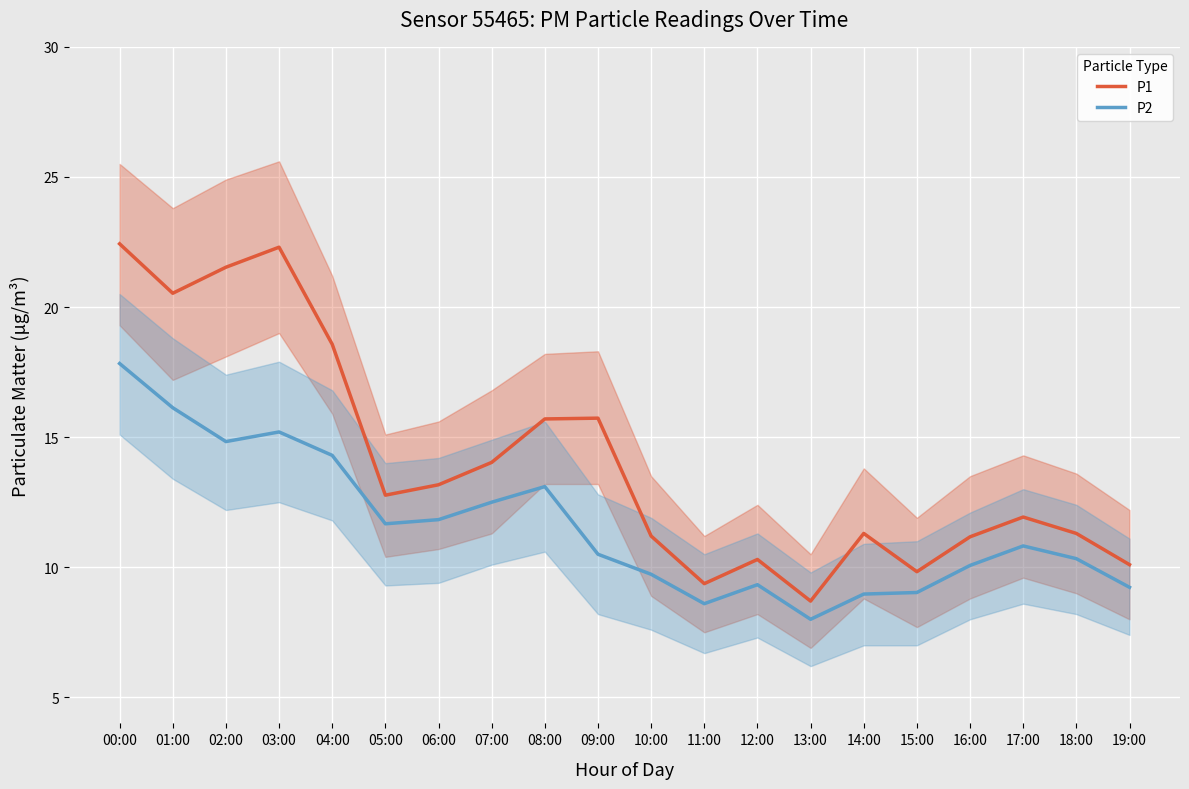

What is the difference between the P2 values at 14:00 and 18:00?

1.4